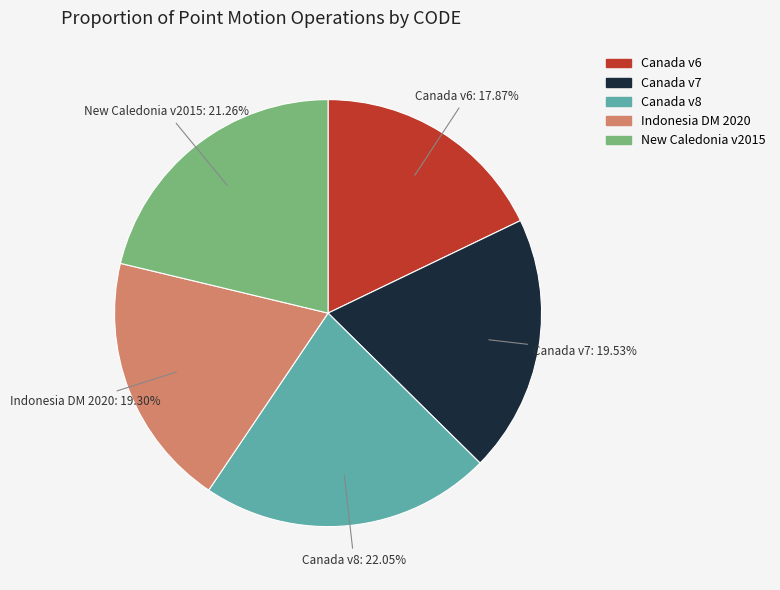

Does any single category account for the majority?

No